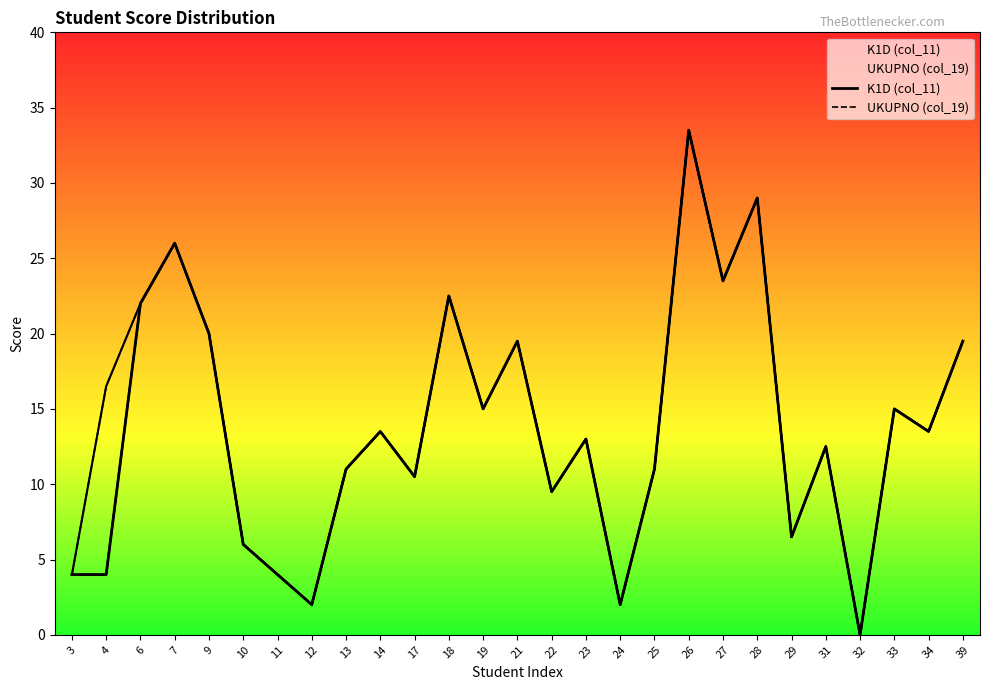

The value of UKUPNO (col_19) at 17 is 17.4. True or false?

False